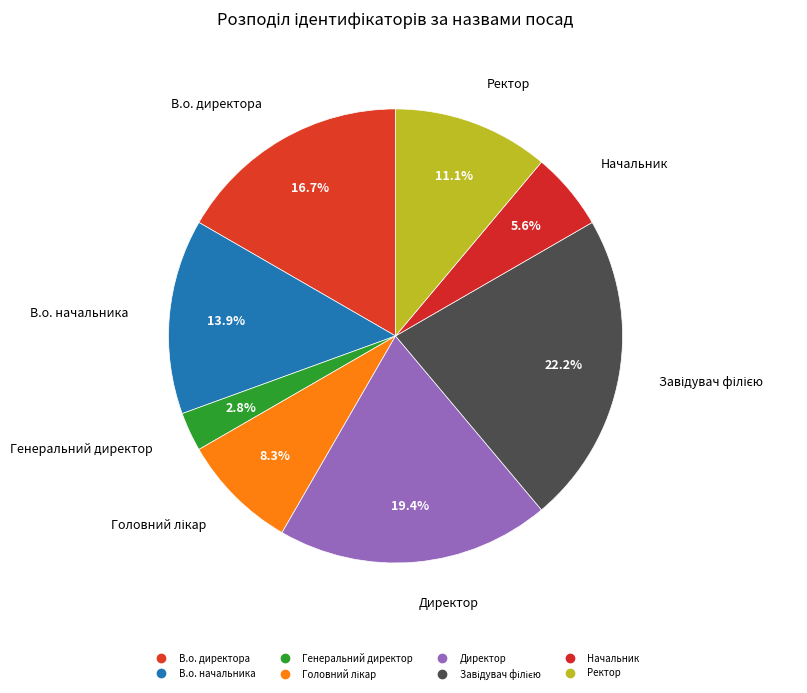

To the nearest percent, what is the difference between the largest and smallest slice percentages?

19%